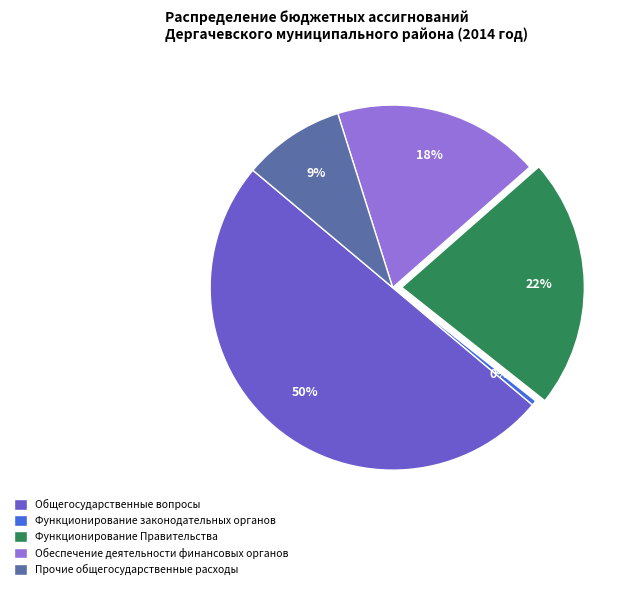

To the nearest percent, what is the difference between the Общегосударственные вопросы and Прочие общегосударственные расходы slice percentages?

41%